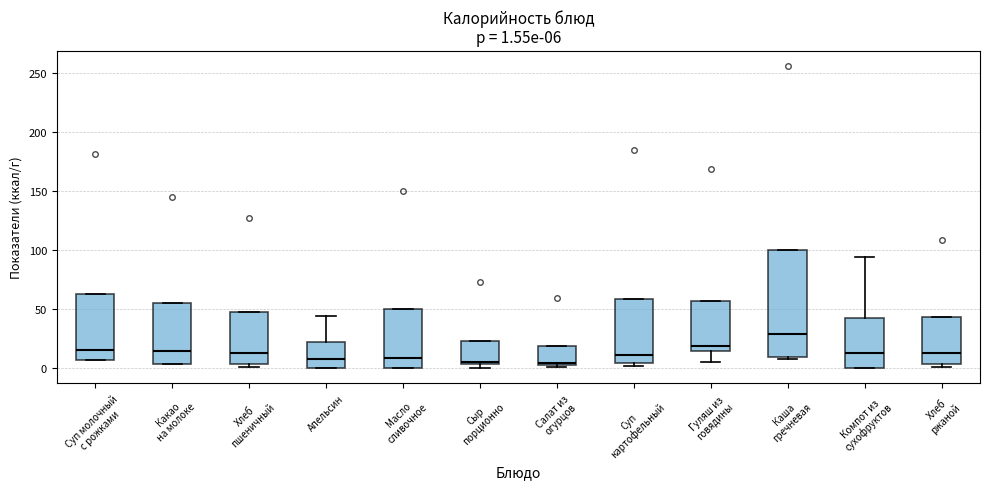

Which box has the highest median line?

Каша гречневая